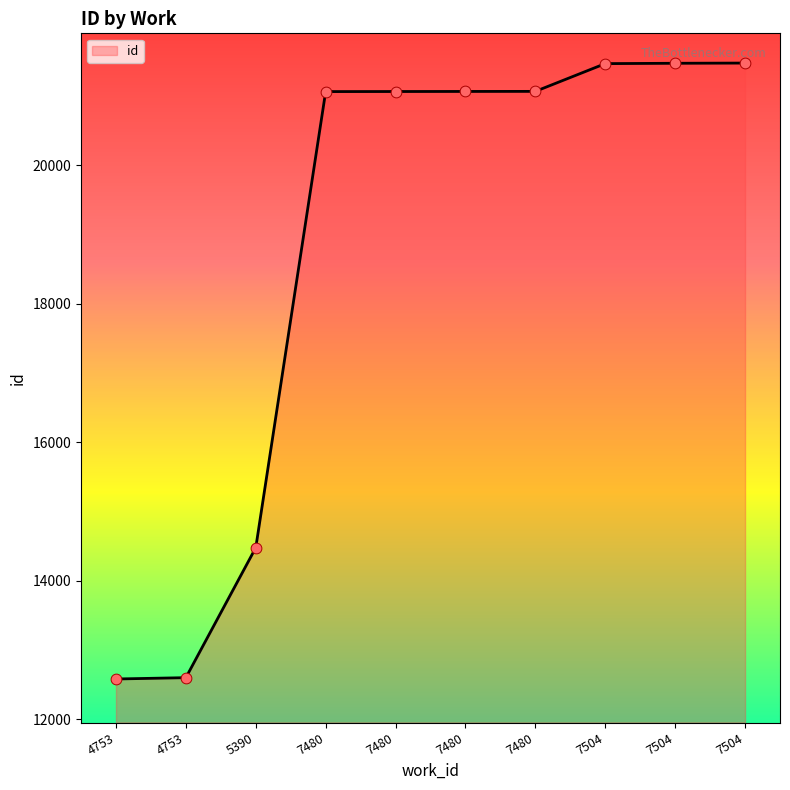

What is the ratio of the value at 7480 to the value at 5390?

1.5